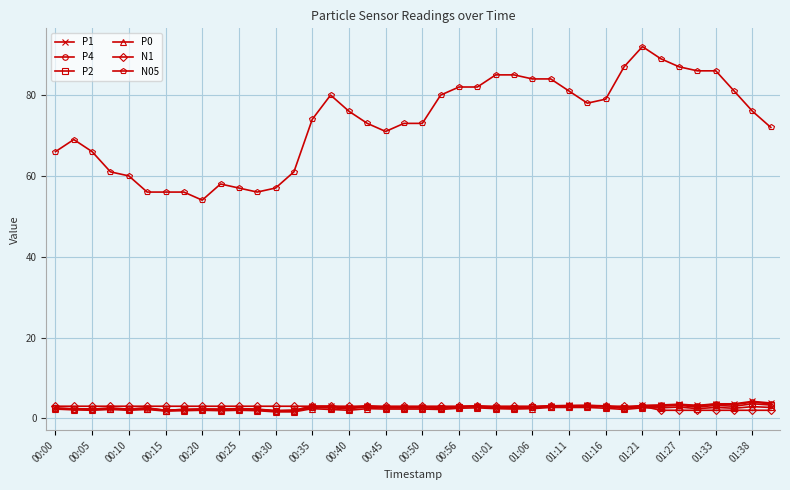

At how many categories does at least one series exceed 12?

40